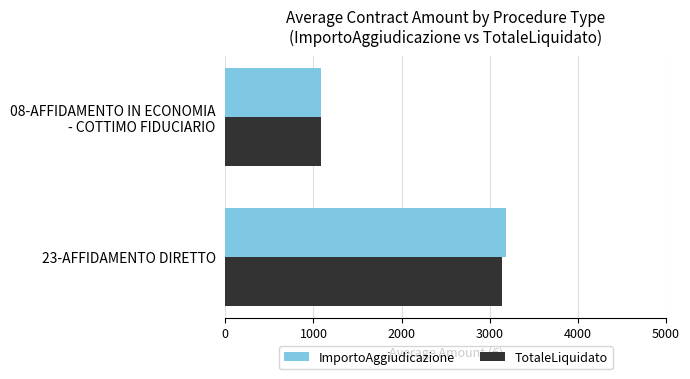

At which label does ImportoAggiudicazione reach its minimum?

08-AFFIDAMENTO IN ECONOMIA
- COTTIMO FIDUCIARIO